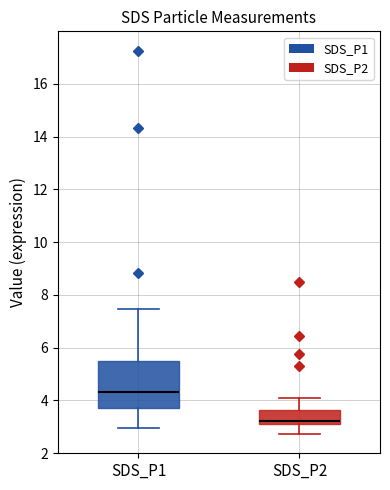

Reading left to right, read every box against the y-axis: the position of its median line, the range the box covers, and the ends of its whiskers. The values are not printed on the chart, so give them approximately, as read against the axis.

SDS_P1: median 4.4, box 3.8 to 5.6, whiskers 3.0 to 7.4
SDS_P2: median 3.2 (just above the box's lower edge), box 3.2 to 3.6, whiskers 2.8 to 4.2